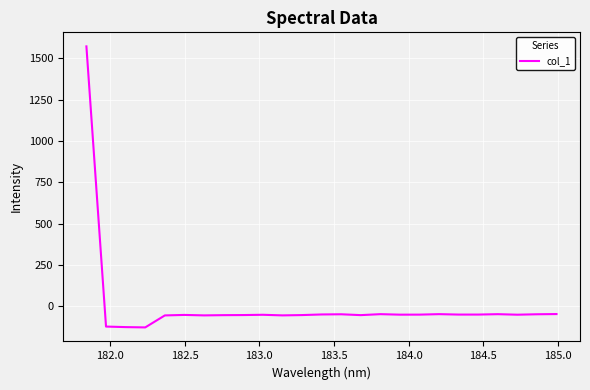

What is the greatest value displayed?

1571.6